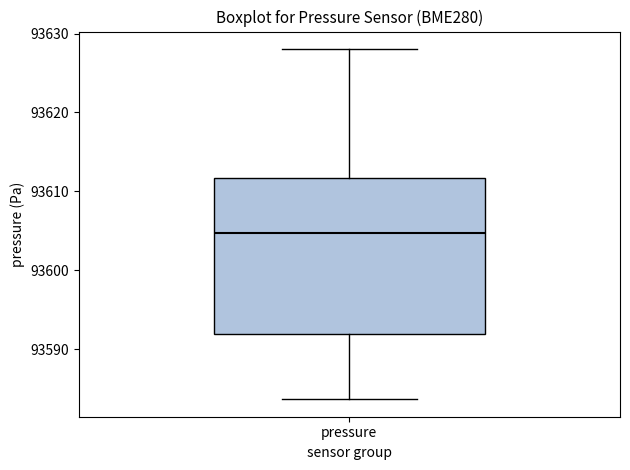

Transcribe this box plot: give where the median line is, the range the box spans, and where the two whiskers end, as read against the y-axis. The values are not printed on the chart, so give them approximately, as read against the axis.

median 93605, box 93592 to 93612, whiskers 93584 to 93628